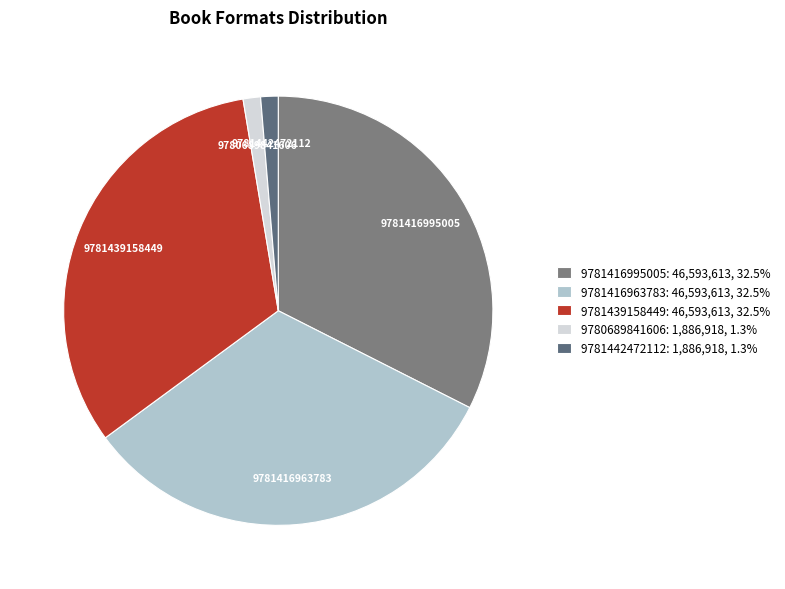

Which has a higher value, 9780689841606 or 9781439158449?

9781439158449